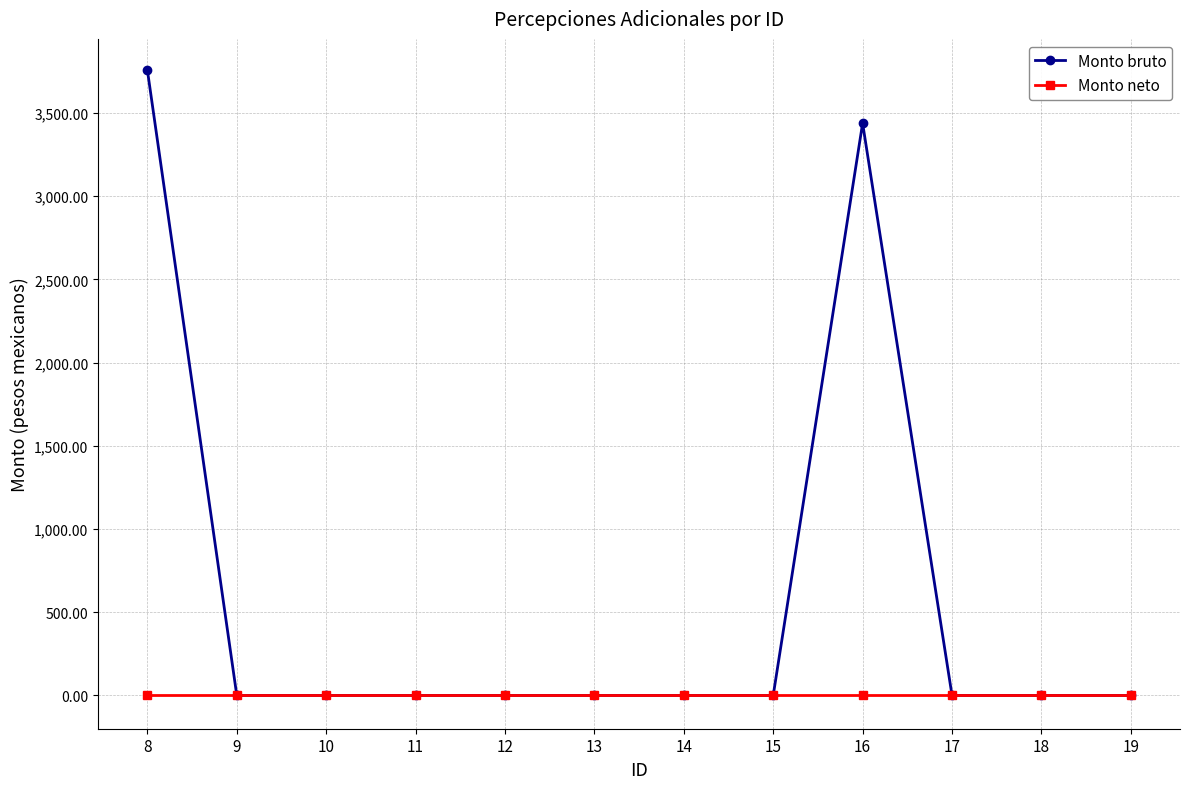

True or false: Monto neto has a value of 0.0 at 17.

True